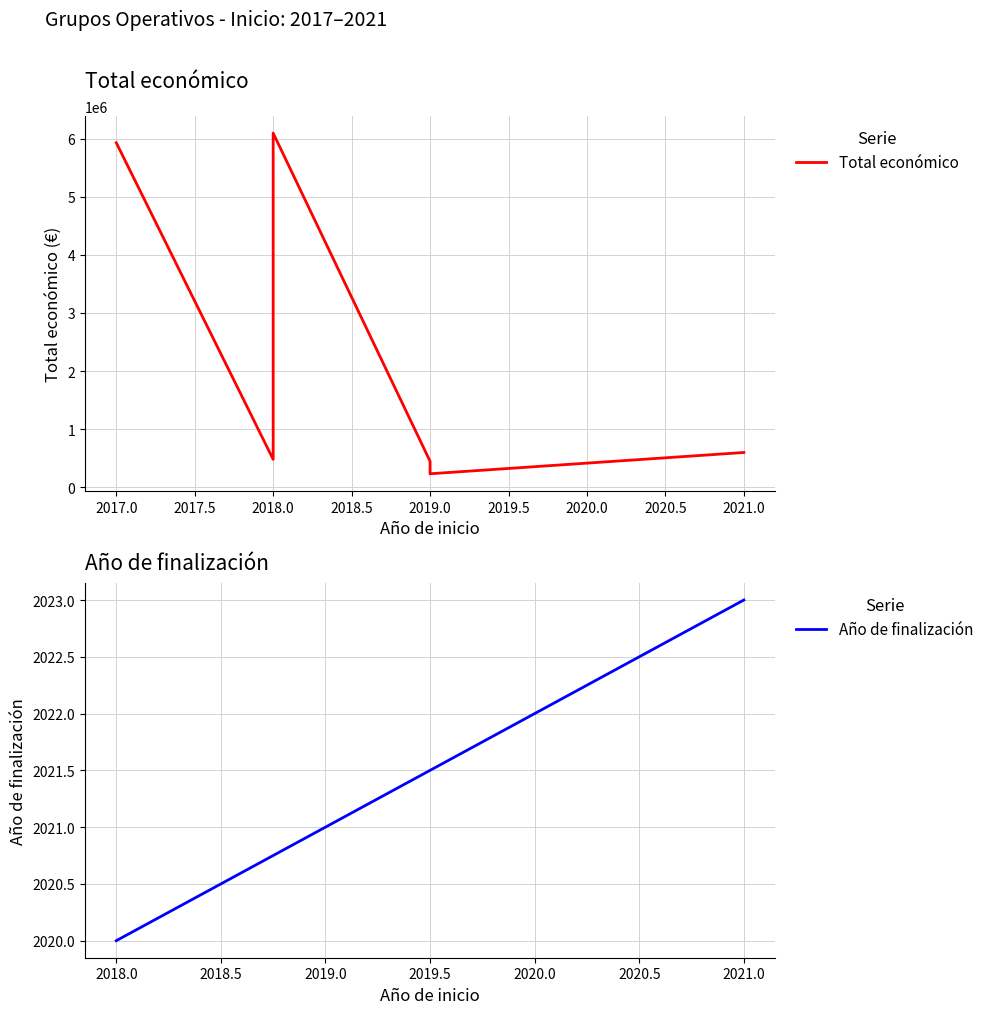

At 2018, list the series in order from smallest to largest.

Año de finalización, Total económico